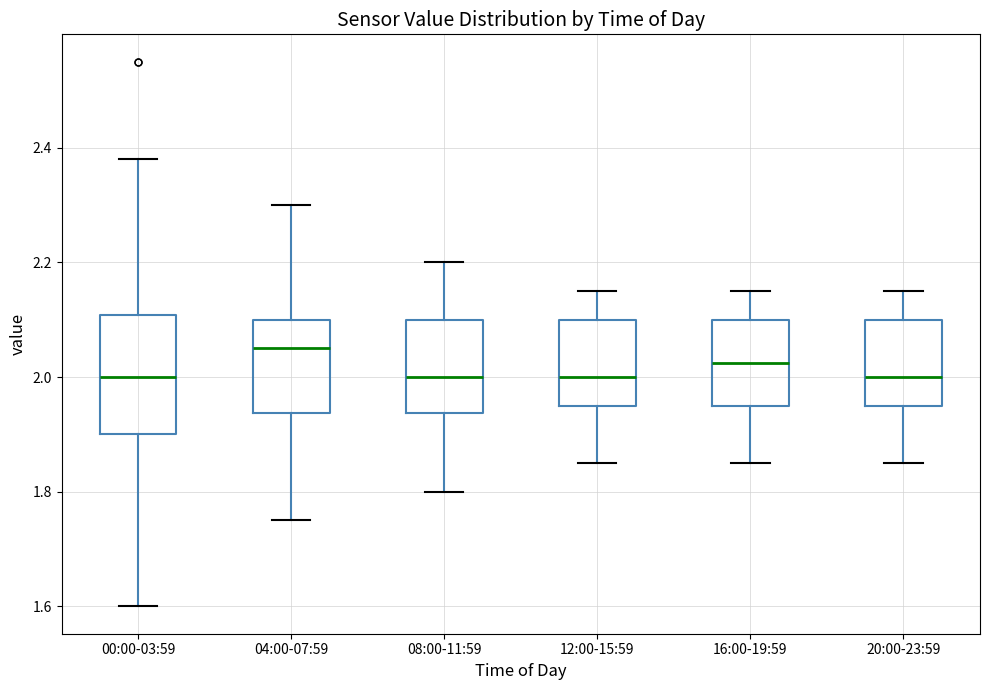

Reading left to right, read every box against the y-axis: the position of its median line, the range the box covers, and the ends of its whiskers. The values are not printed on the chart, so give them approximately, as read against the axis.

00:00-03:59: median 2.00, box 1.90 to 2.10, whiskers 1.60 to 2.38
04:00-07:59: median 2.06, box 1.94 to 2.10, whiskers 1.76 to 2.30
08:00-11:59: median 2.00, box 1.94 to 2.10, whiskers 1.80 to 2.20
12:00-15:59: median 2.00, box 1.96 to 2.10, whiskers 1.86 to 2.16
16:00-19:59: median 2.02, box 1.96 to 2.10, whiskers 1.86 to 2.16
20:00-23:59: median 2.00, box 1.96 to 2.10, whiskers 1.86 to 2.16